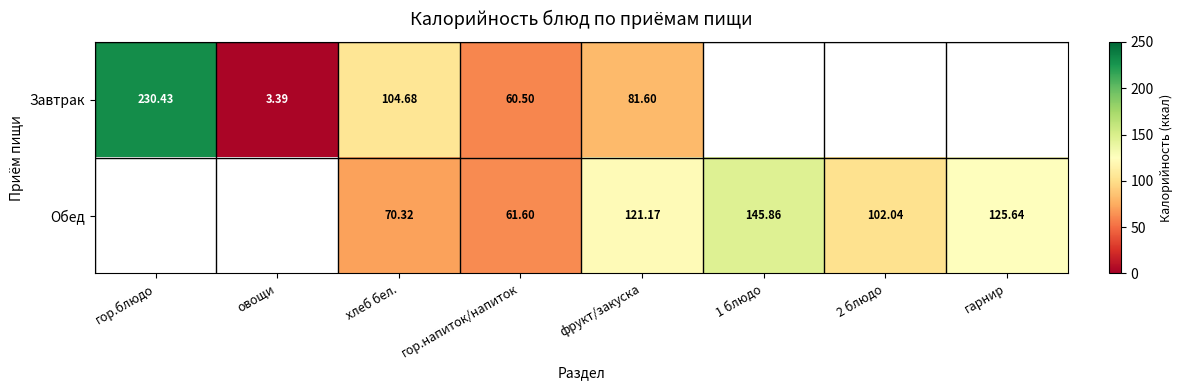

What is the difference between the highest and lowest values at 1 блюдо?

145.9